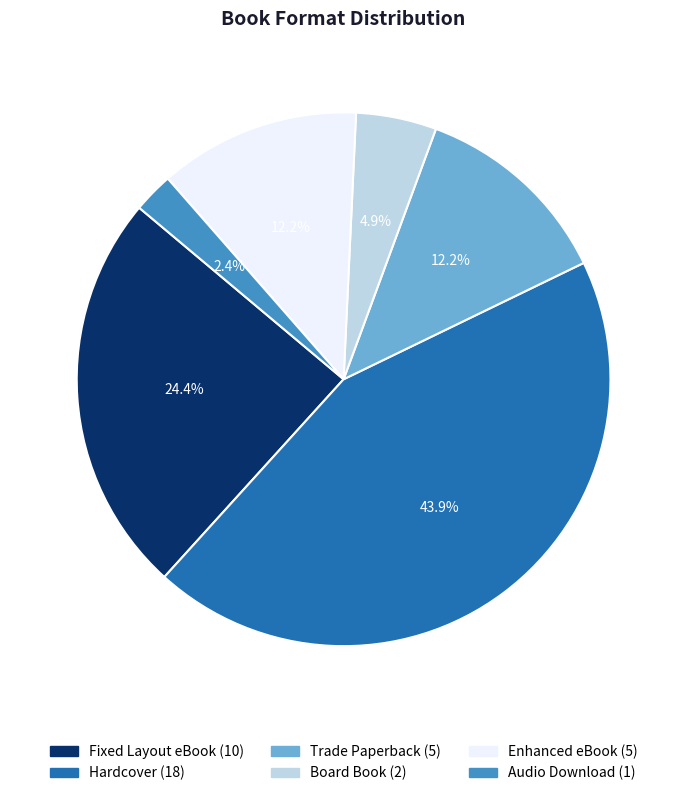

To the nearest percent, what portion does Audio Download represent?

2%